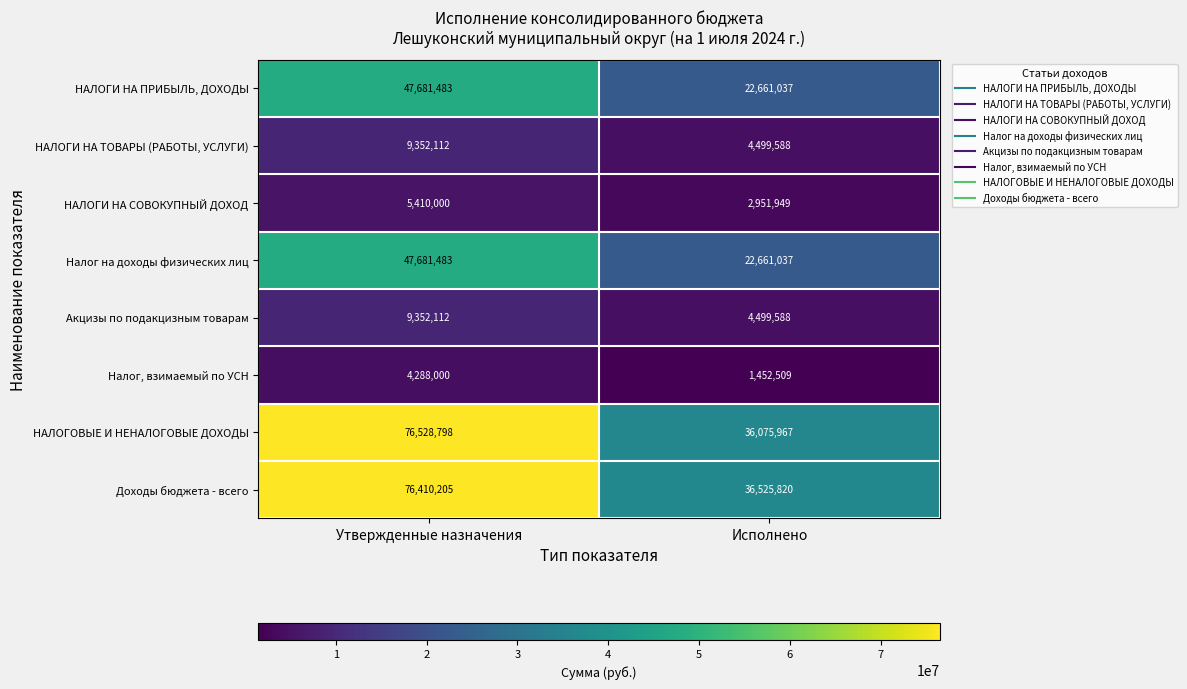

Is it true that Налог на доходы физических лиц equals 22661037 at Исполнено?

True